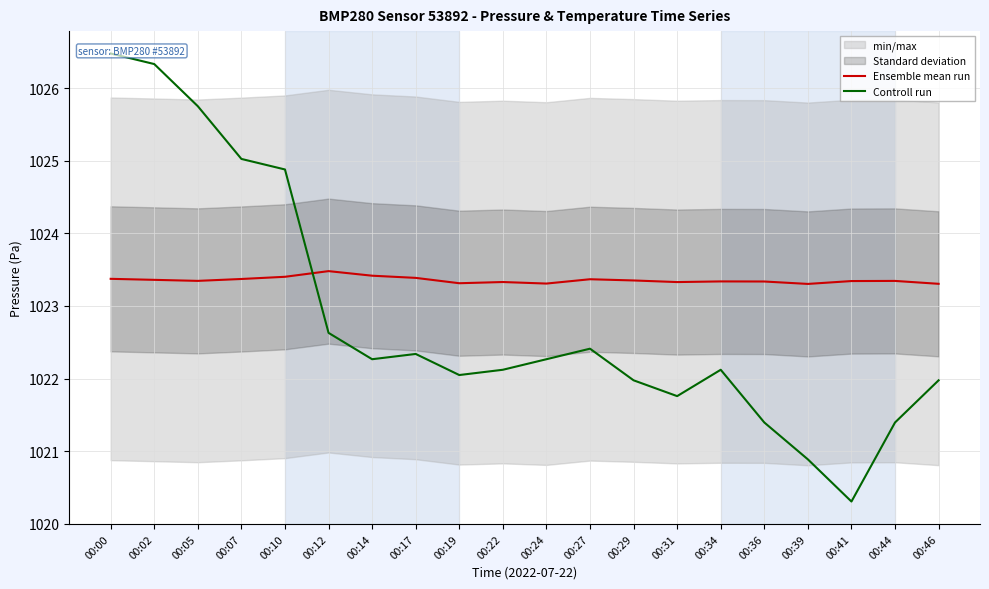

Which category has the highest value across all series?

00:00